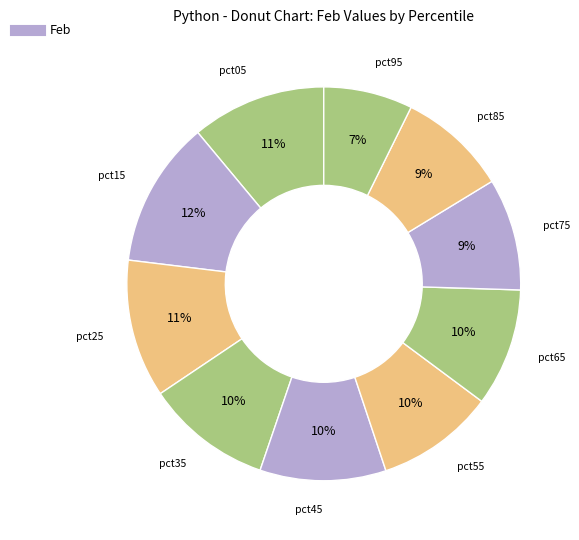

How many slices are in this pie chart?

10